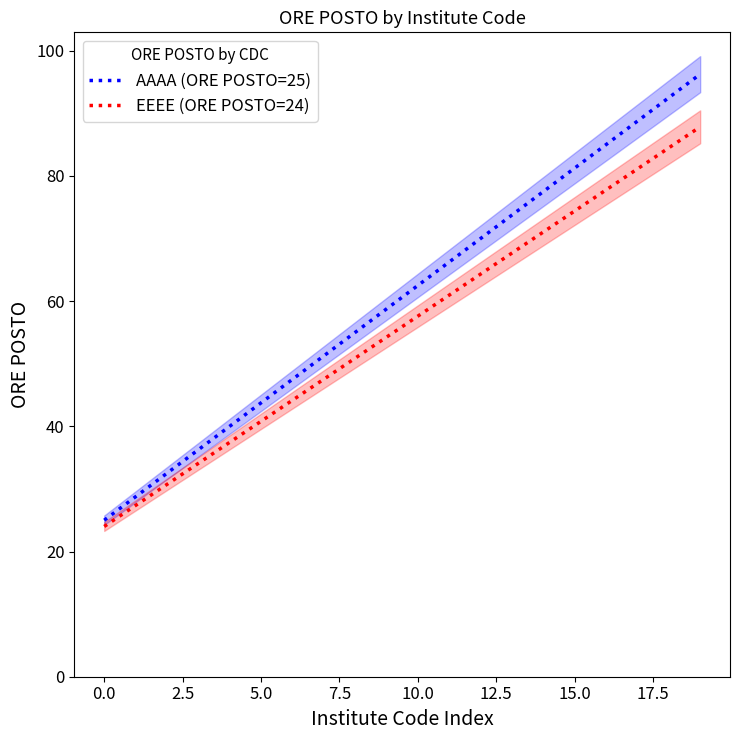

Which category has the highest value across all series?

19